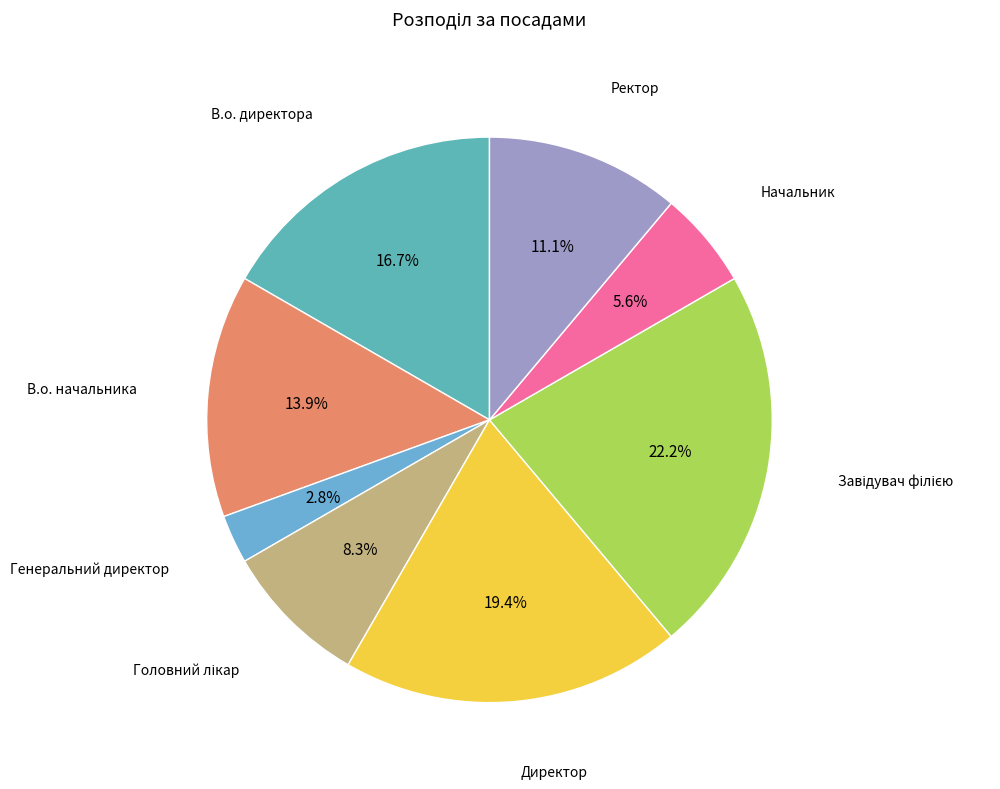

What is the smallest slice in the pie chart?

Генеральний директор